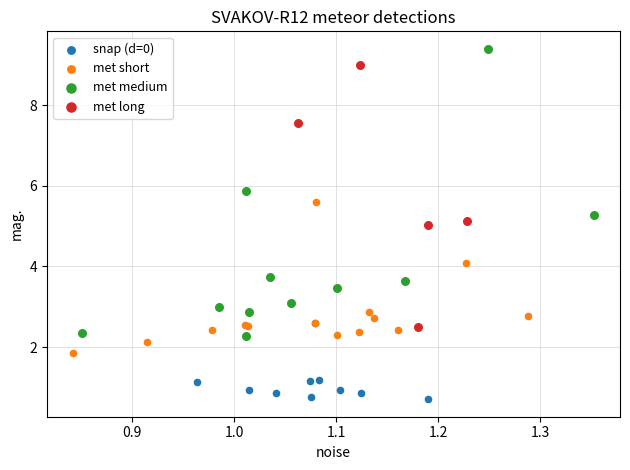

Which series reaches the maximum Y coordinate?

met medium